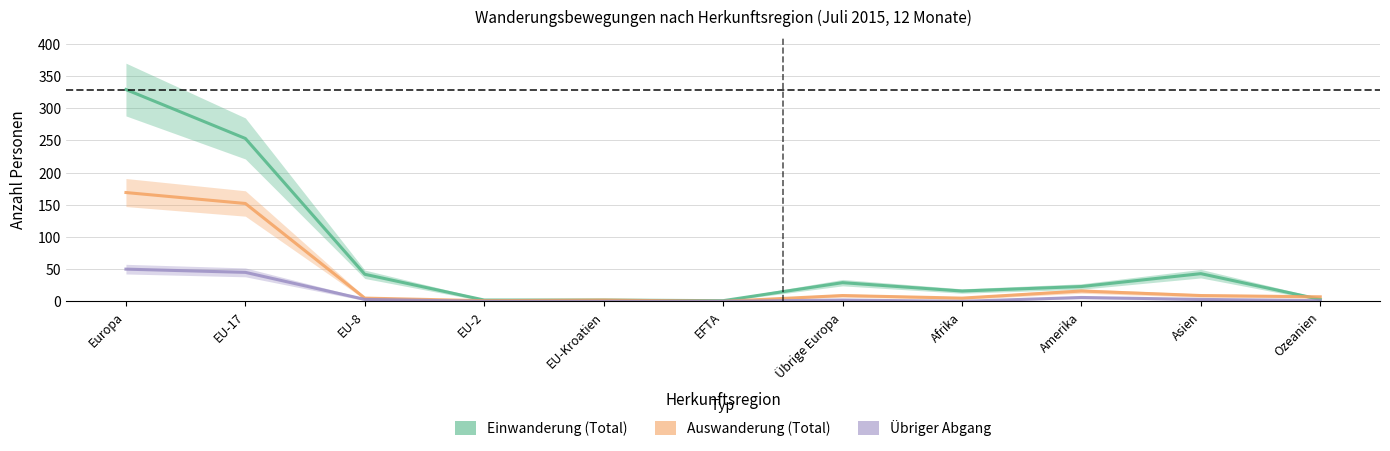

Which series ends up on top after the final intersection of Einwanderung (Total) and Auswanderung (Total)?

Auswanderung (Total)